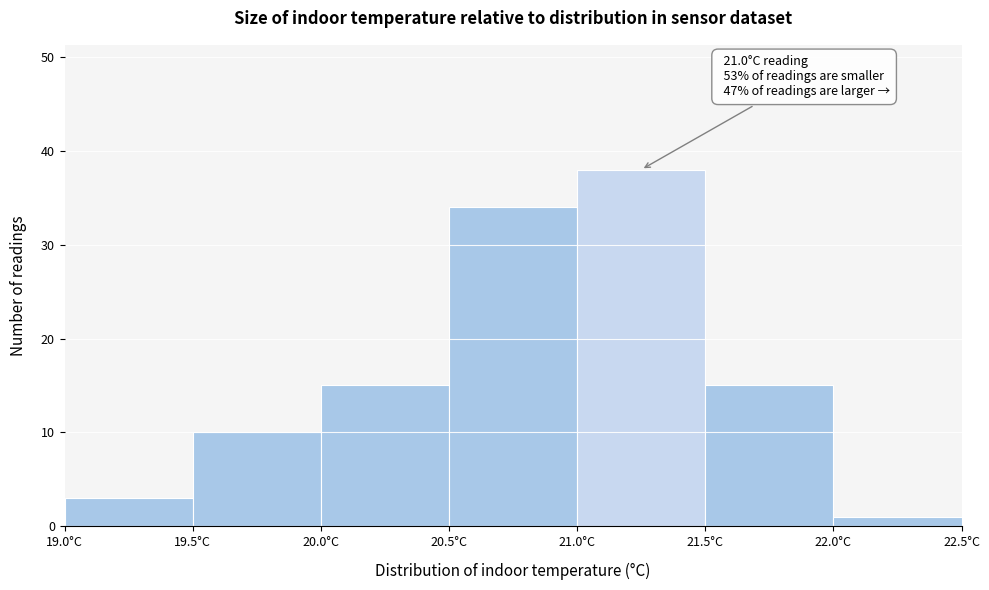

Over which range of the x-axis is the bar tallest?

21.0 to 21.5